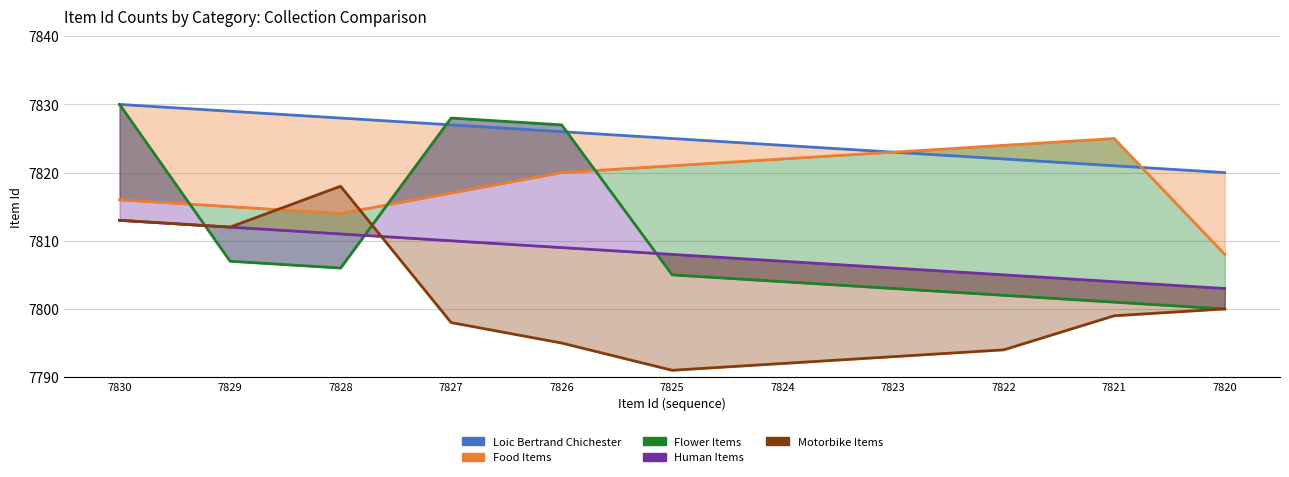

The value of Loic Bertrand Chichester at 7822 is 2320. True or false?

False